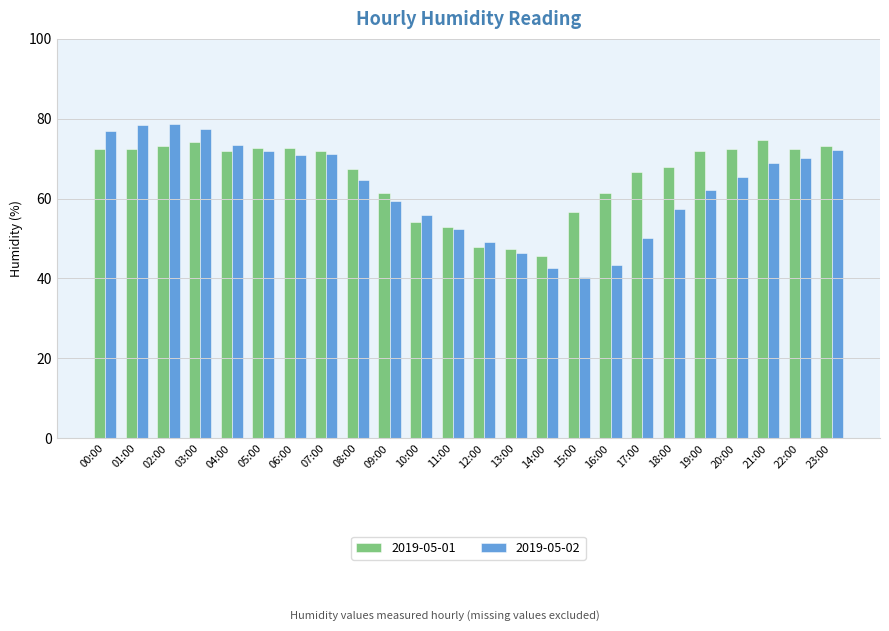

Rank the series by their maximum value, from lowest to highest.

2019-05-01, 2019-05-02